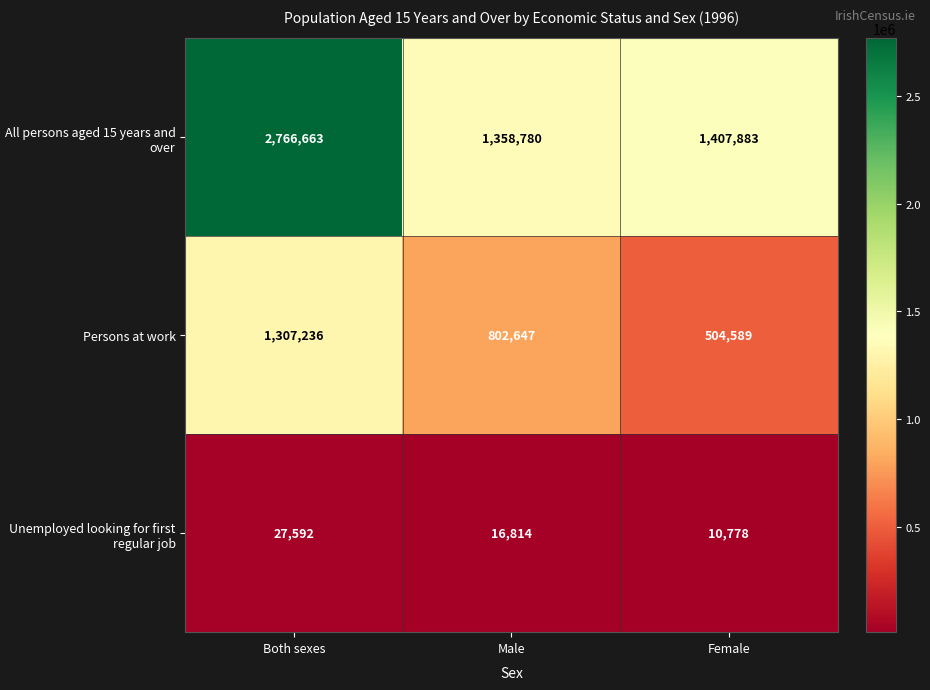

Which series has the widest spread of values?

All persons aged 15 years and over